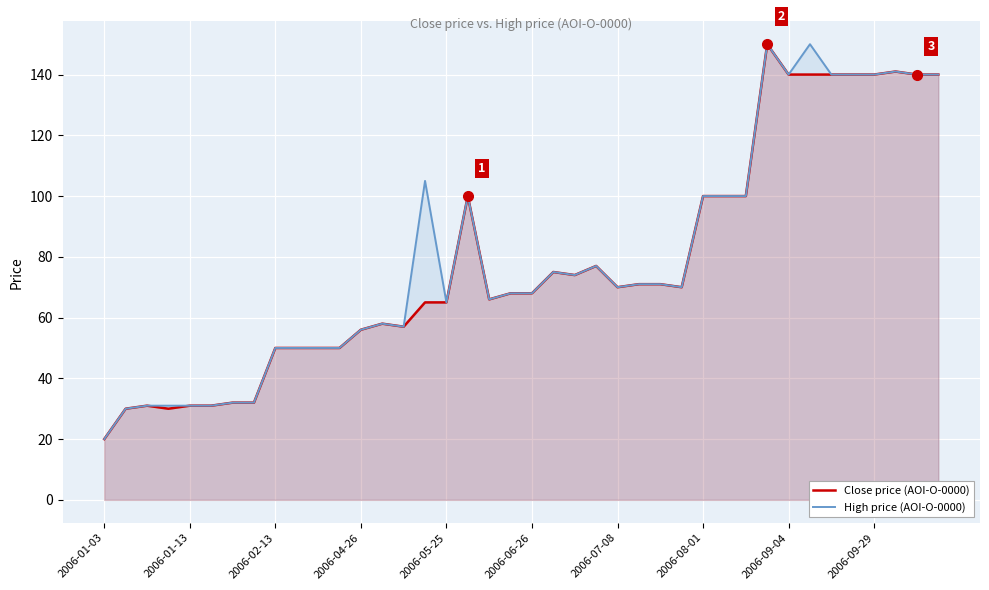

What is the total value across all series at 2006-01-03?

40